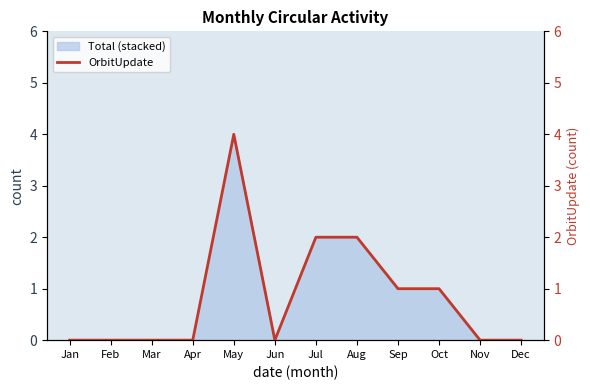

The chart shows a value of 1 at Sep. True or false?

False